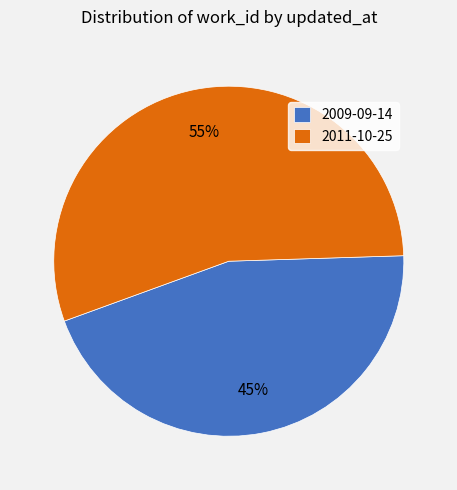

Which category has the biggest portion of the pie?

2011-10-25